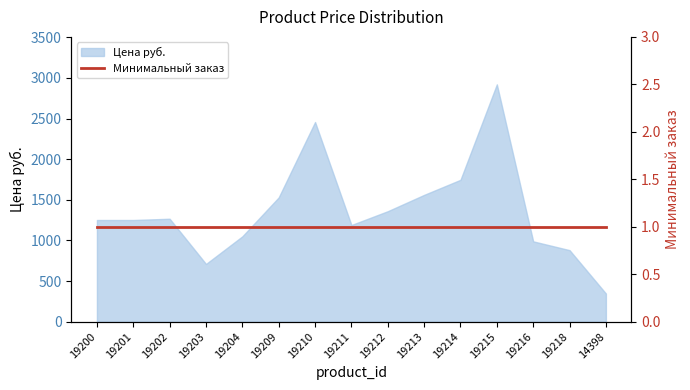

The value at 19214 is 1745.8. True or false?

True